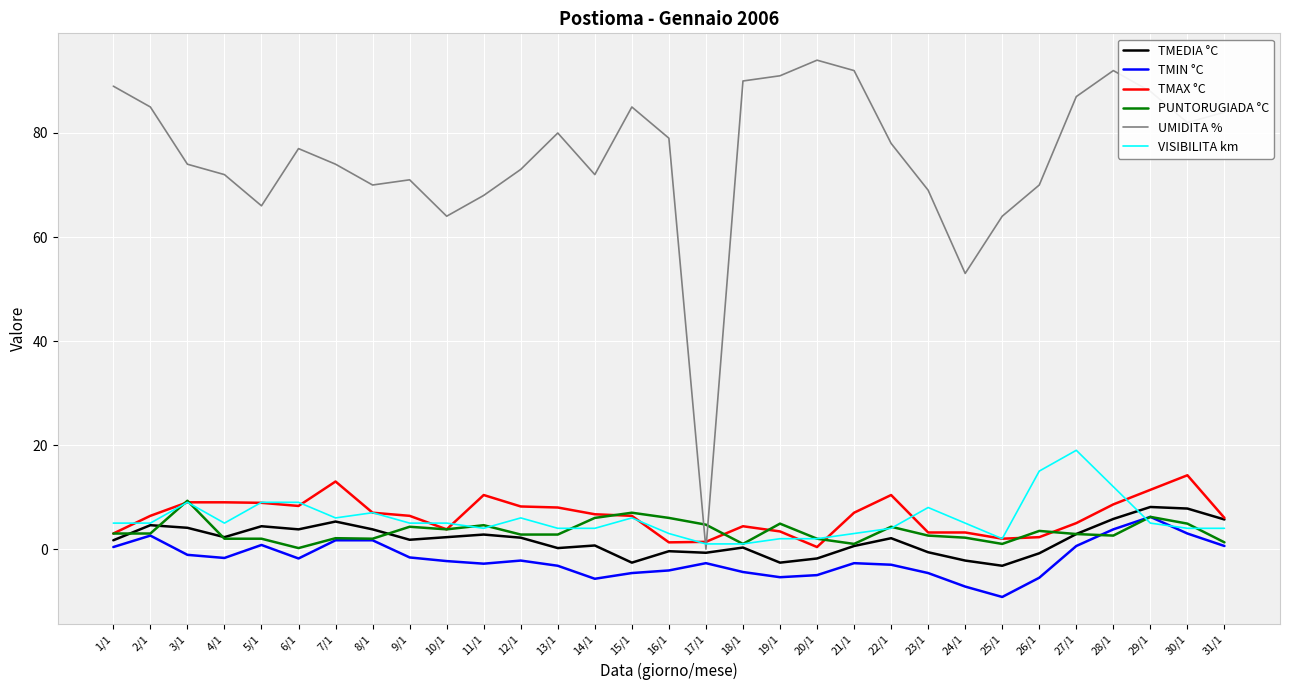

True or false: TMIN °C and TMAX °C intersect in this chart.

False